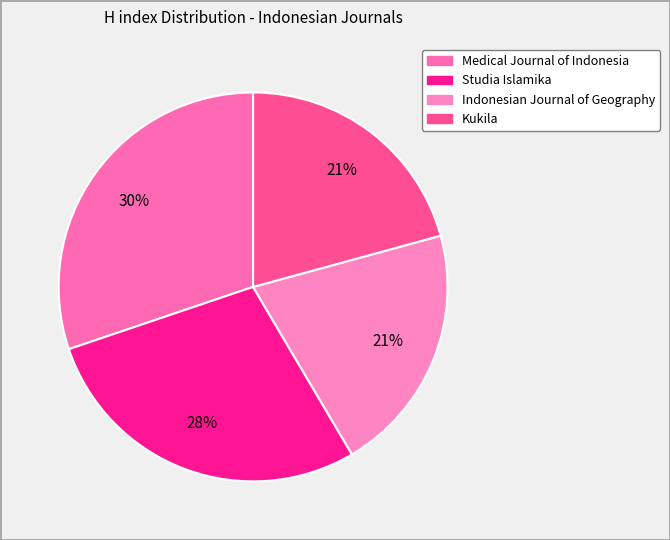

How many slices are in this pie chart?

4